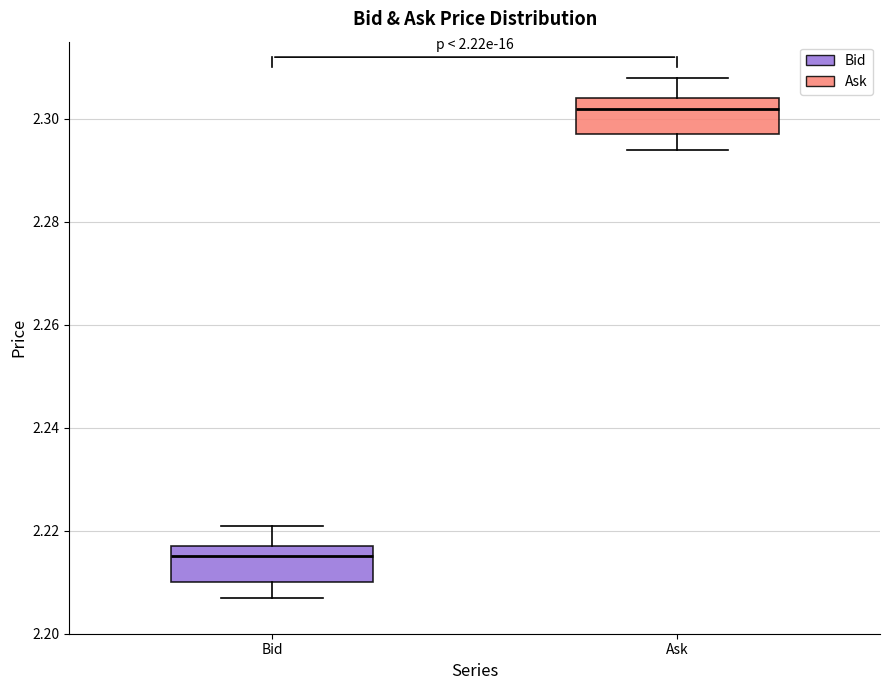

Which box has the lowest median line?

Bid